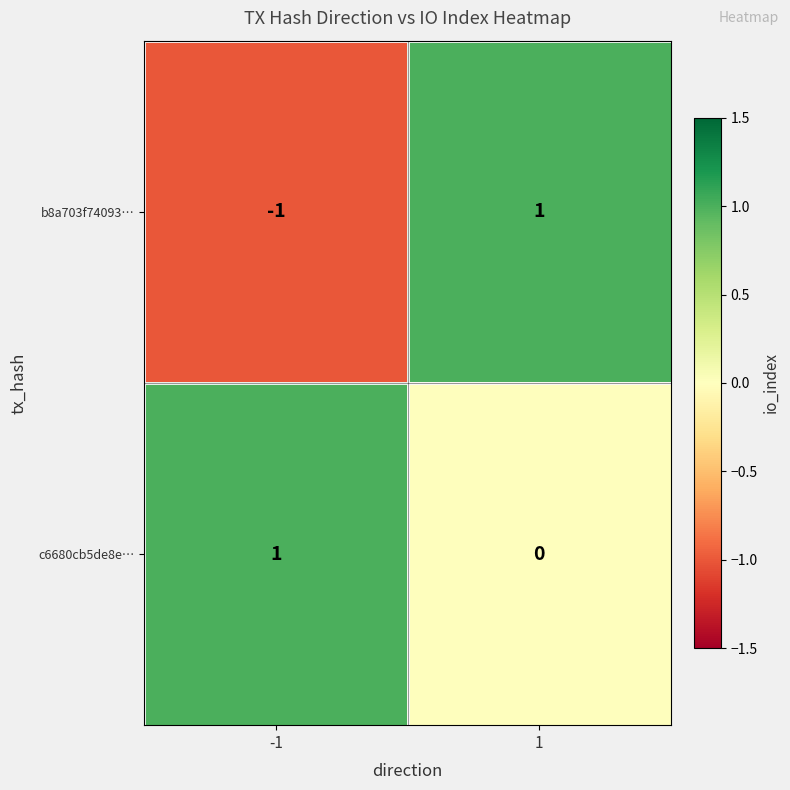

Which series has the largest total across all categories?

c6680cb5de8e…